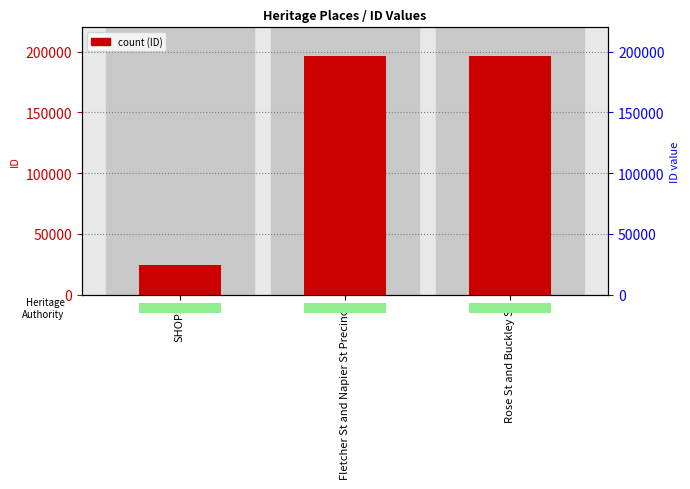

Does the chart contain any negative values?

No